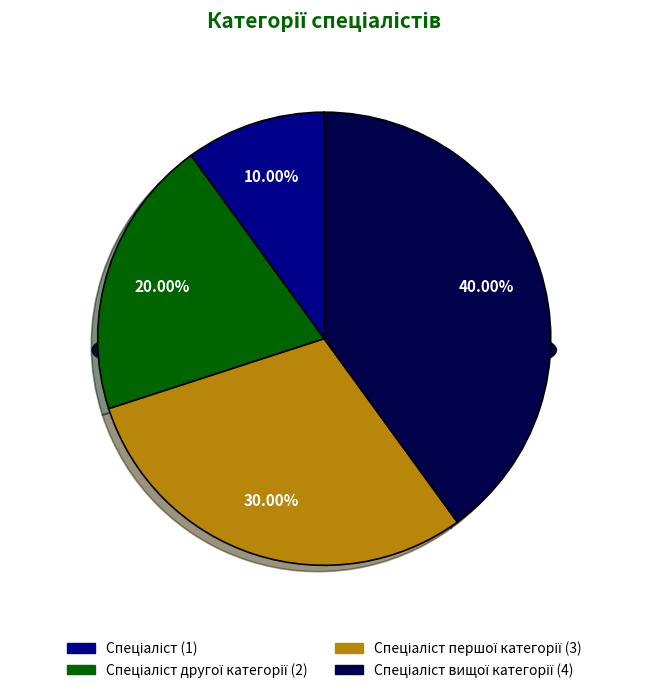

To the nearest percent, what percentage of the pie is Спеціаліст другої категорії?

20%